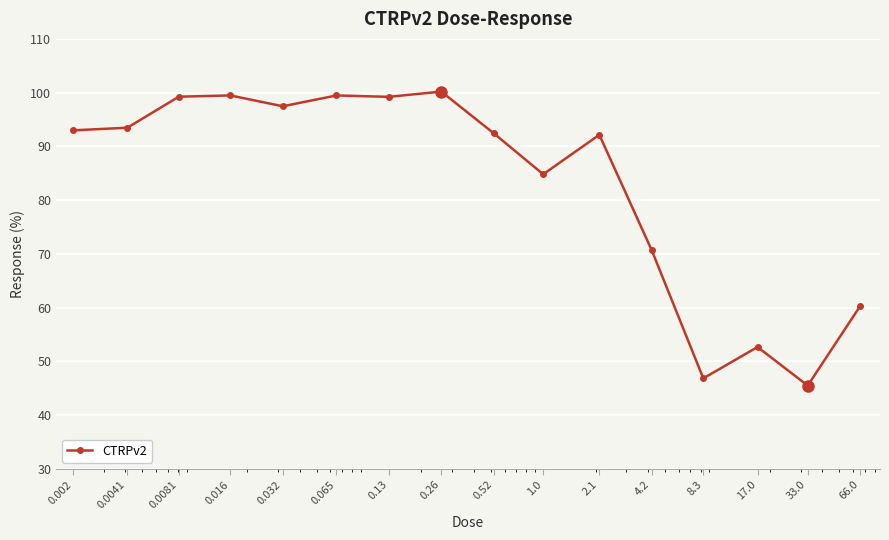

What is the minimum value shown in the chart?

45.5